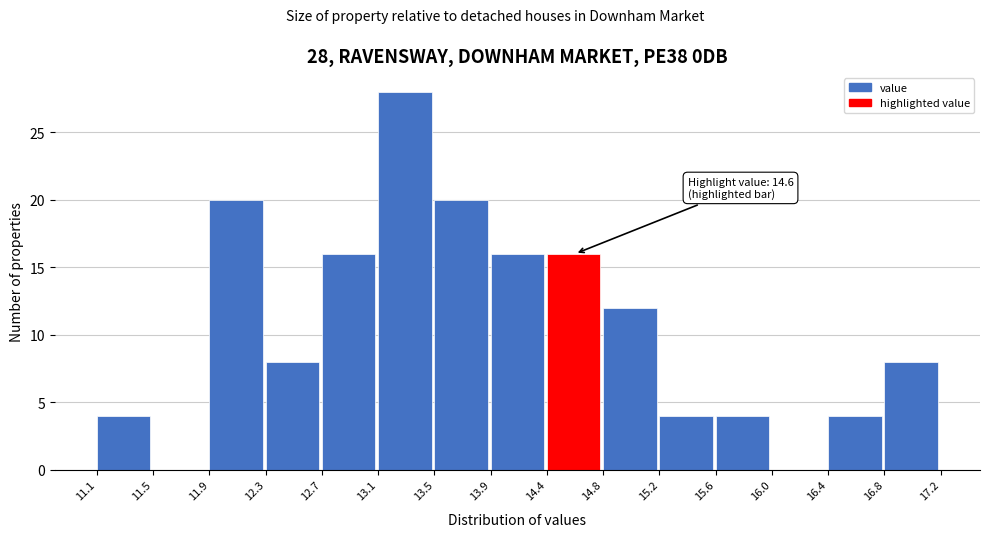

Over which range of the x-axis is the bar tallest?

13.1 to 13.5